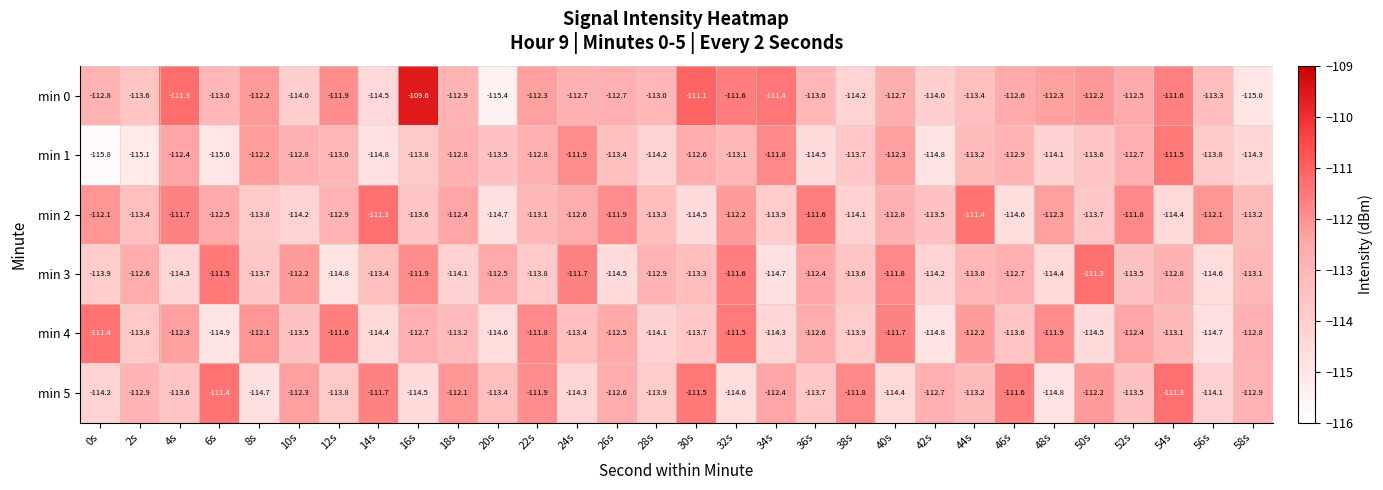

What is the difference between the highest and lowest values at 14s?

3.5